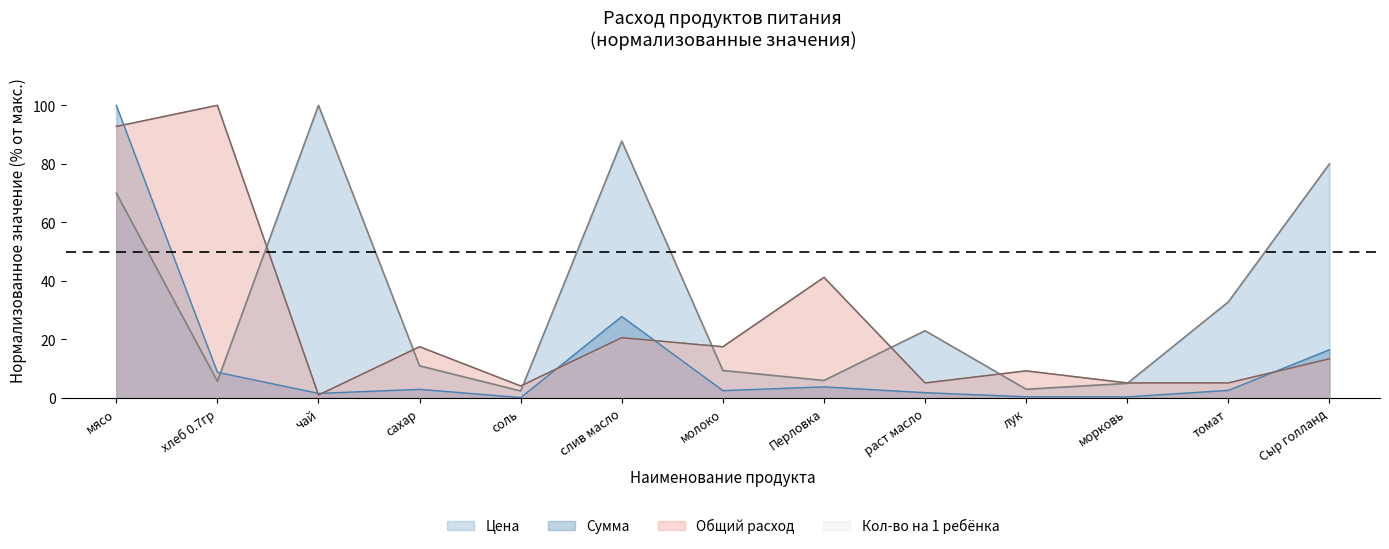

What is the spread (max minus min) of values at Сыр голланд?

66.6